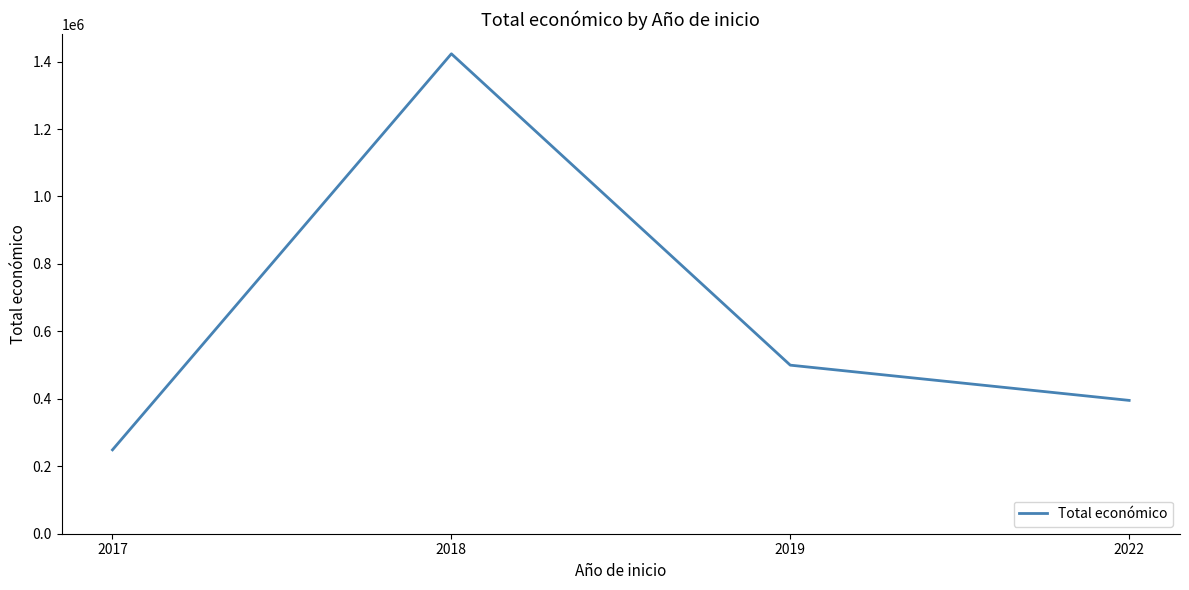

Count the number of data series in this chart.

1